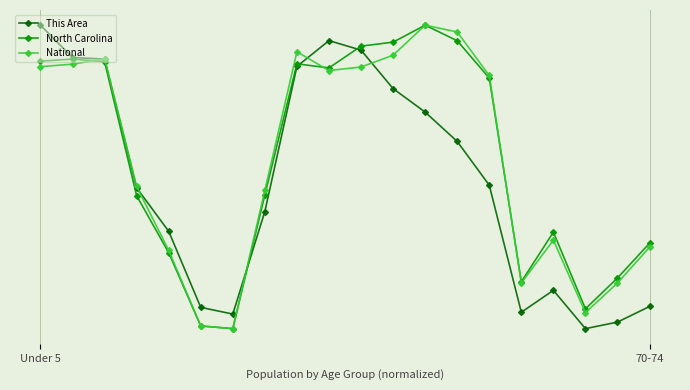

List the labels in order of National value, largest first.

12, 13, 8, 11, 2, 70-74, Under 5, 10, 9, 14, 3, 7, 16, 19, 4, 18, 15, 17, 5, 6